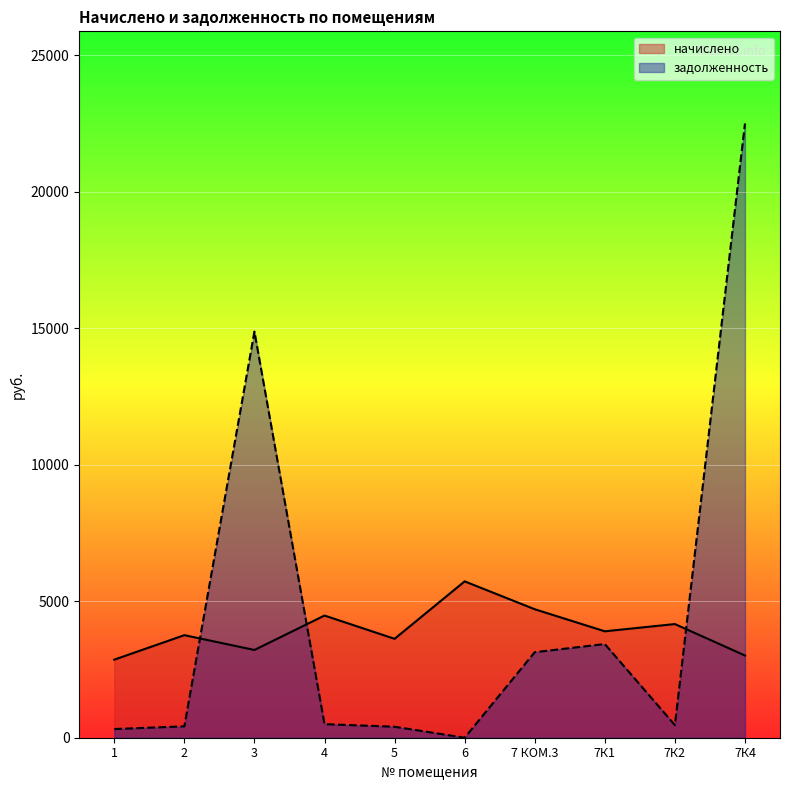

What is the maximum value shown in the chart?

22508.3